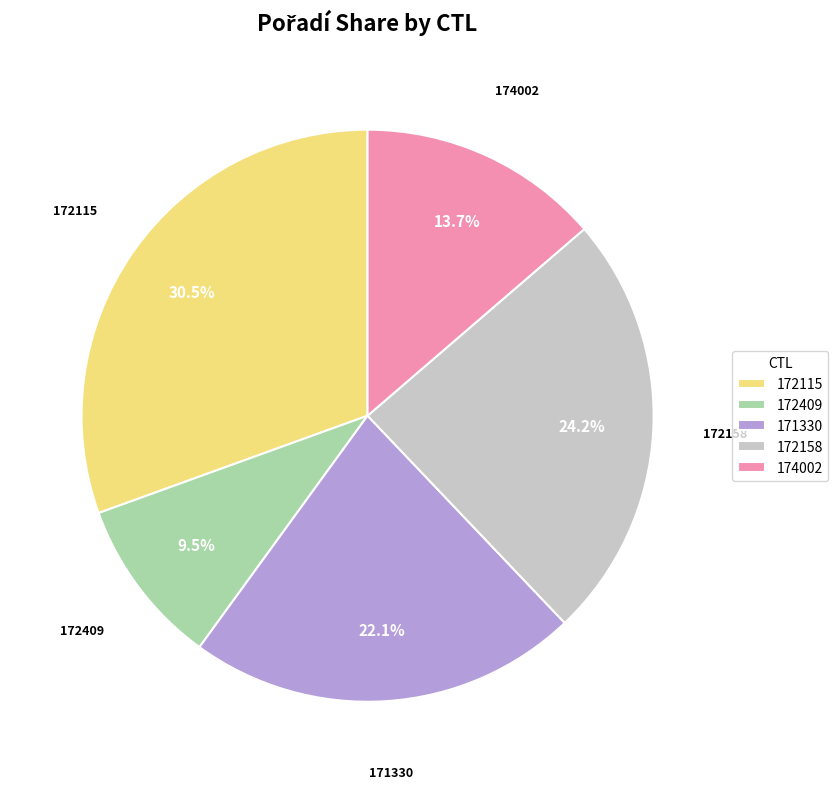

How many segments does this pie chart have?

5